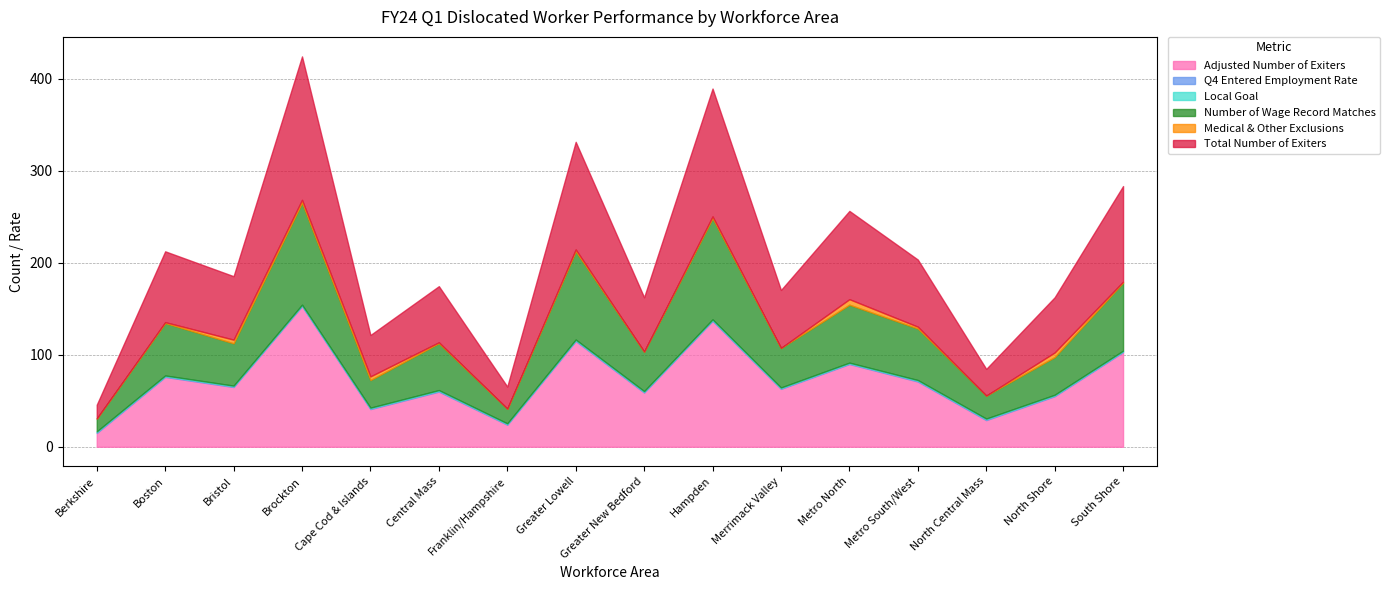

Which series changed the most between Franklin/Hampshire and Merrimack Valley?

Adjusted Number of Exiters